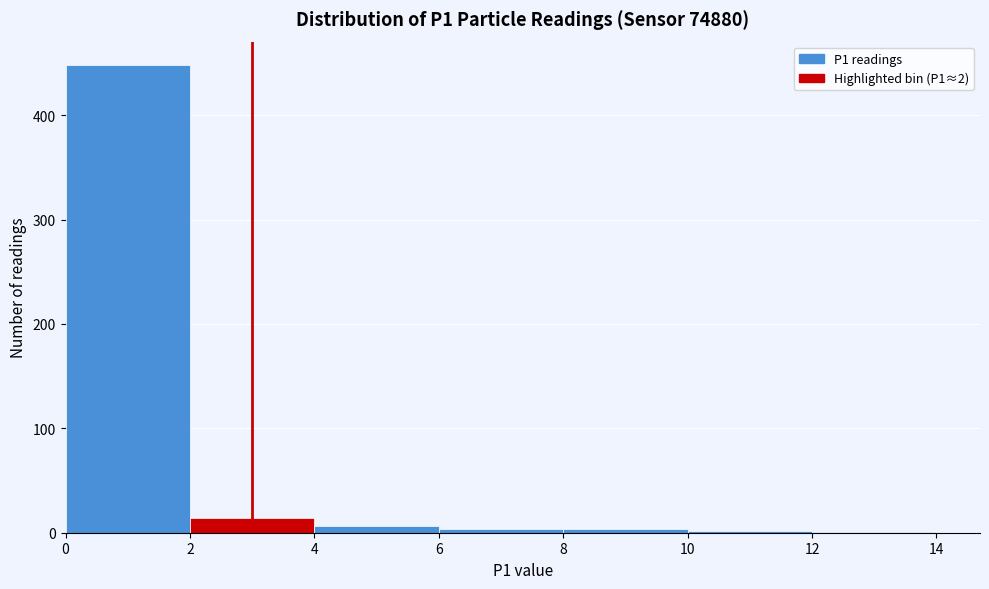

Over which range of the x-axis is the bar tallest?

0 to 2